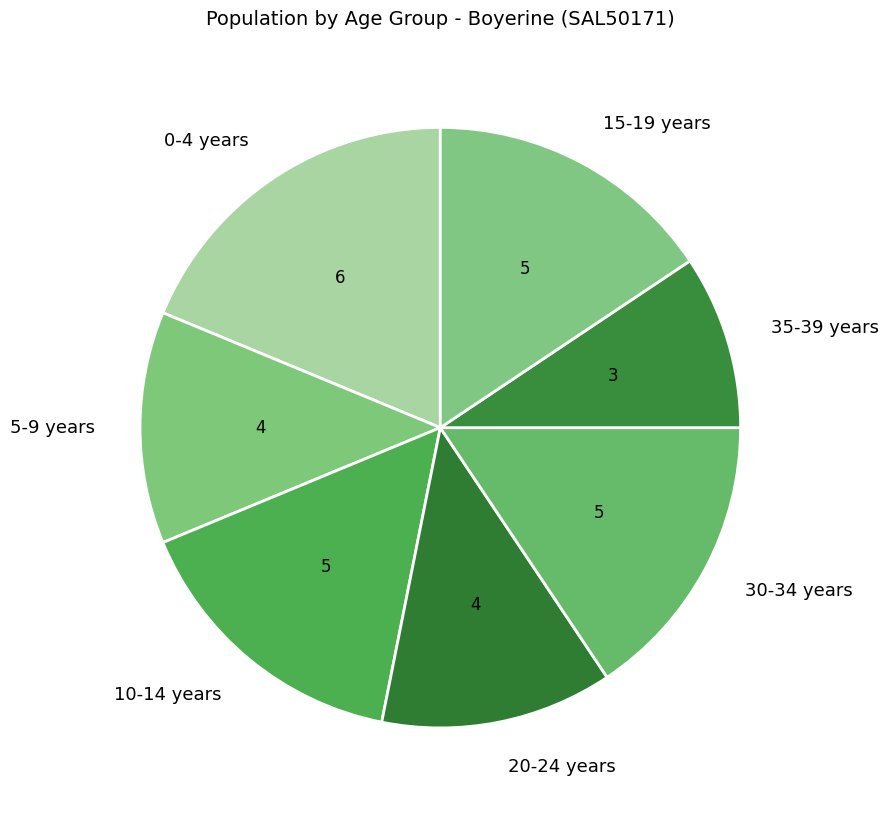

Combined, do 35-39 years and 0-4 years account for over 50%?

No